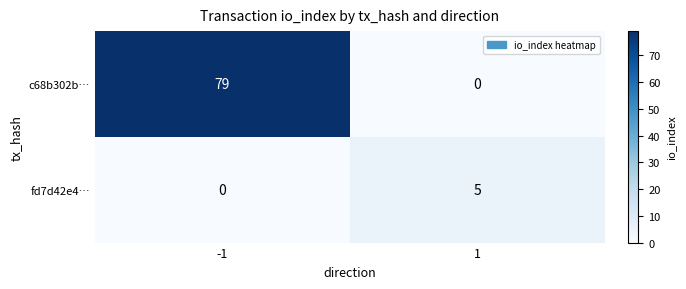

How many distinct data groups are displayed?

2